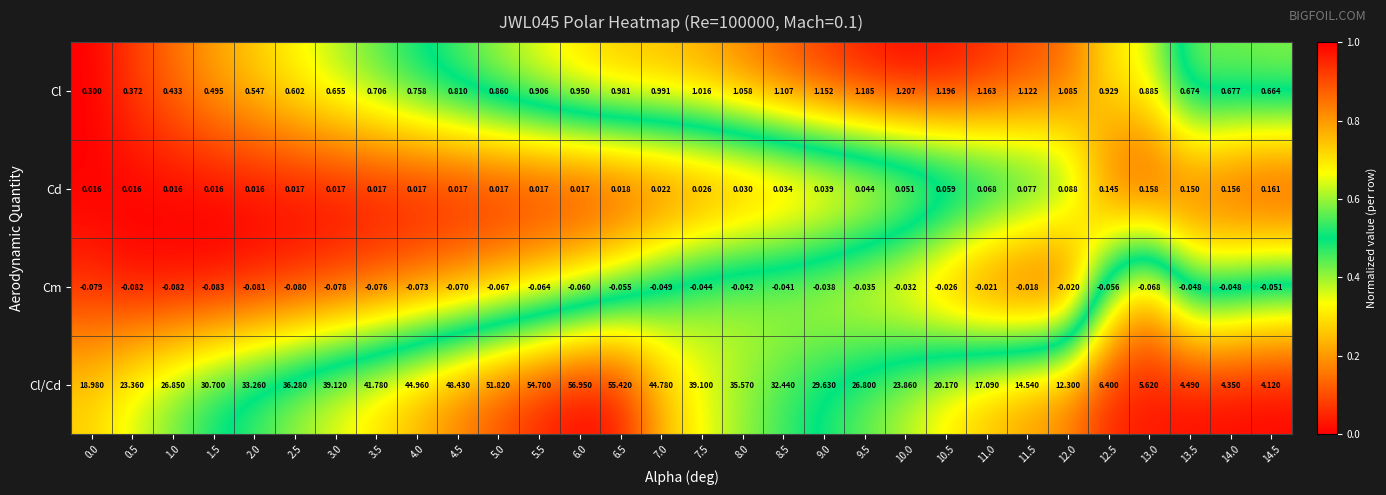

At 6.0, list the series in order from largest to smallest.

Cl/Cd, Cl, Cd, Cm